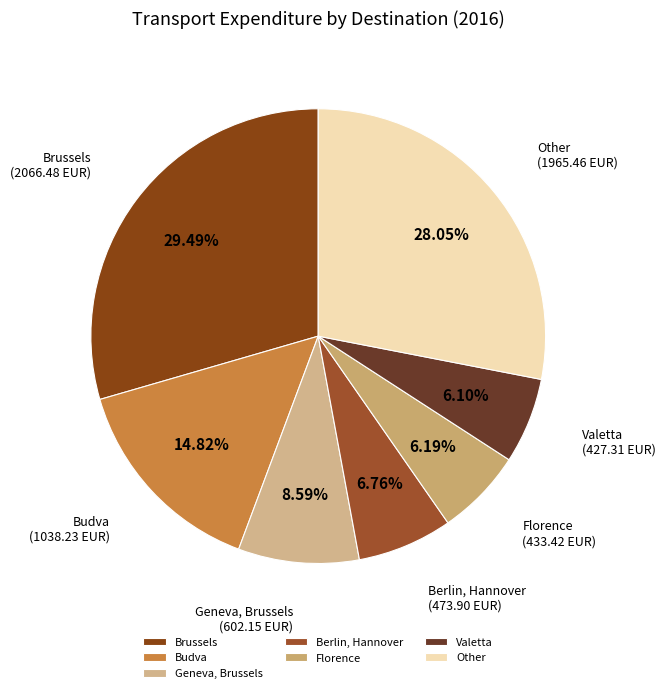

Which slice is the largest?

Brussels